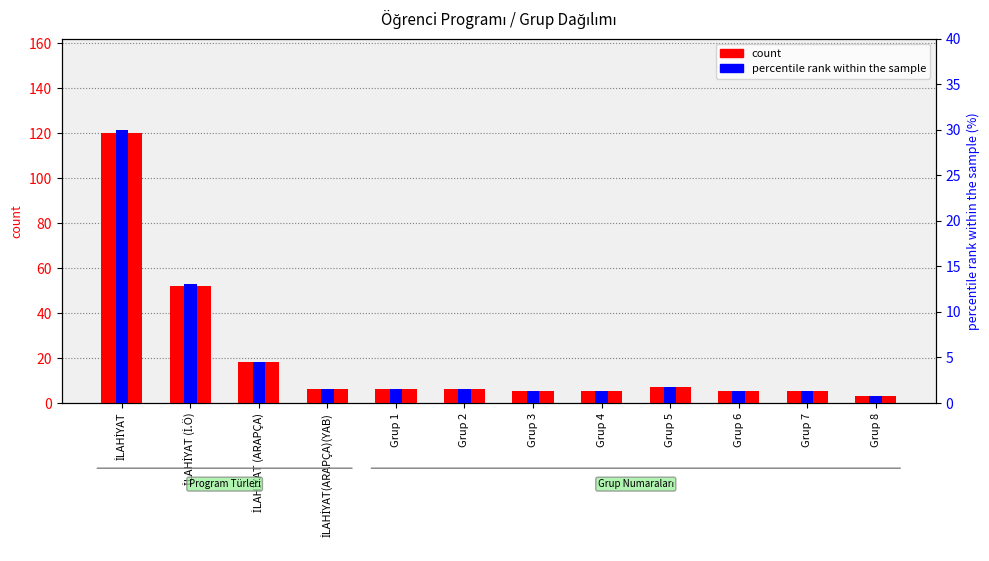

Which series has the widest spread of values?

count